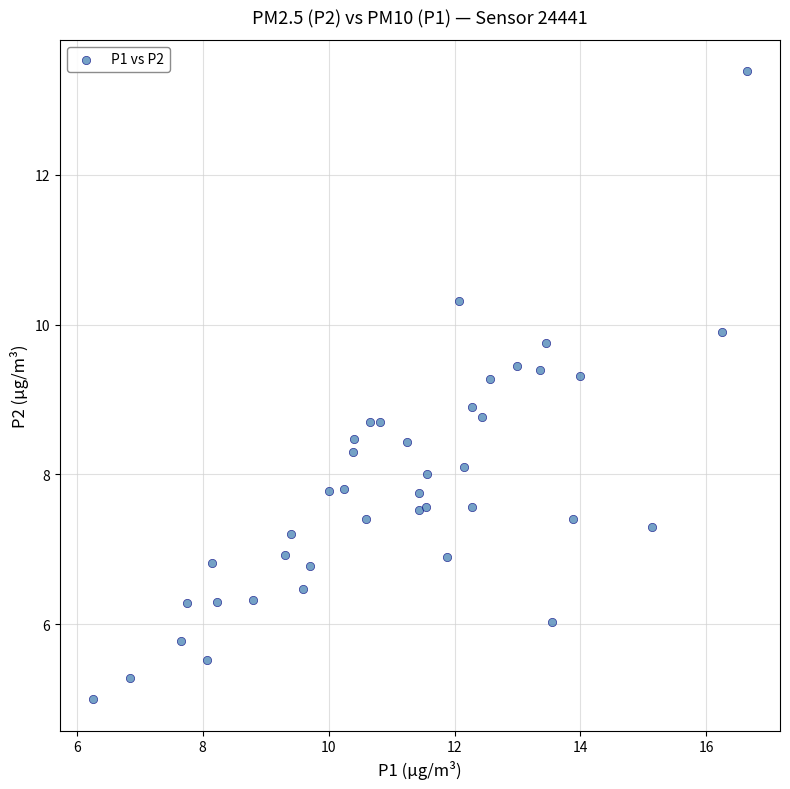

What is the range of X values (max minus min)?

10.4